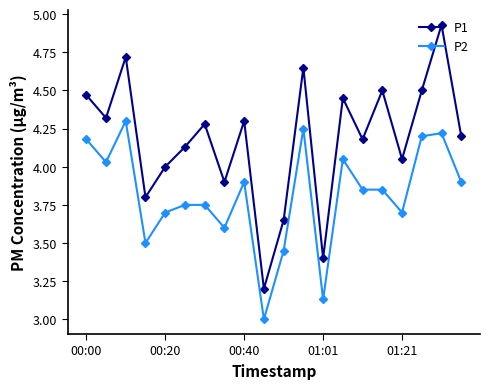

How many interior local valleys does the P1 series have?

7